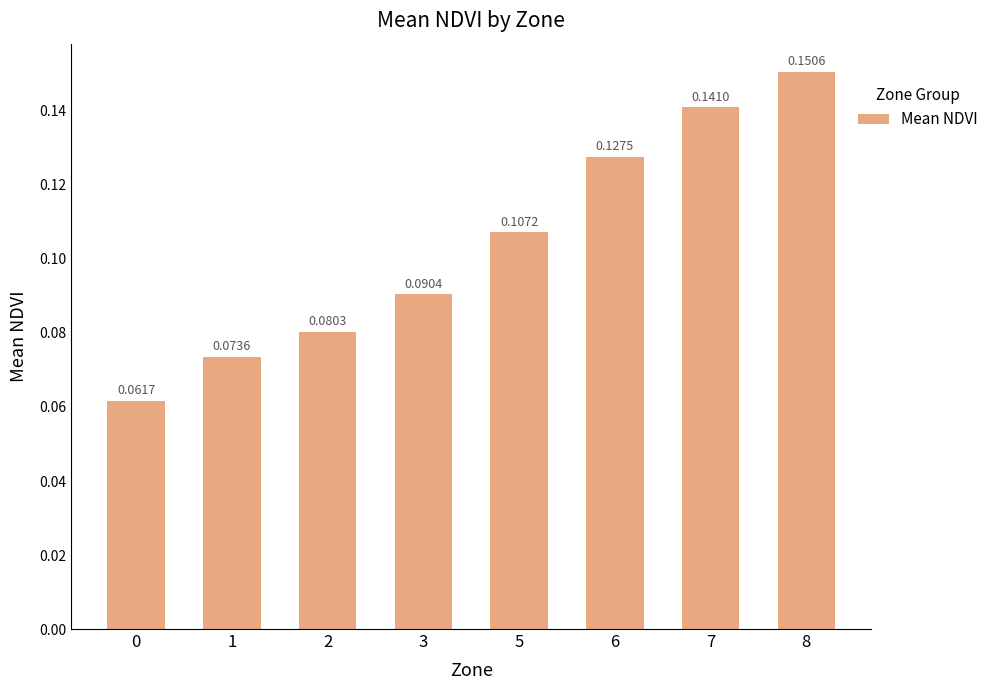

What is the sum of all values?

0.8